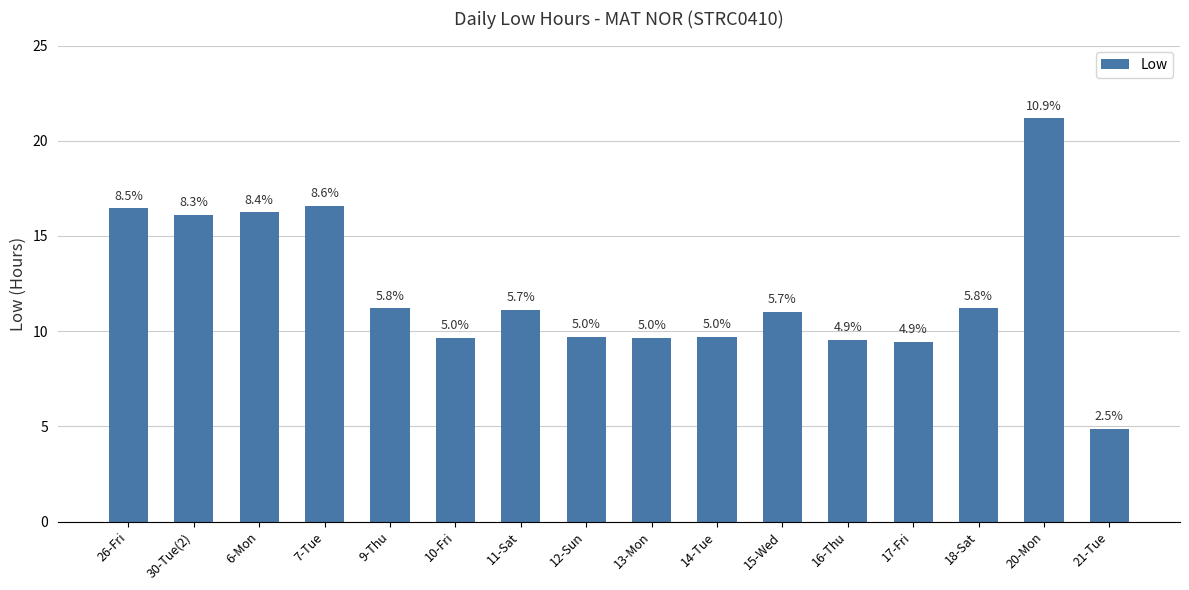

How many bars are there in total?

16